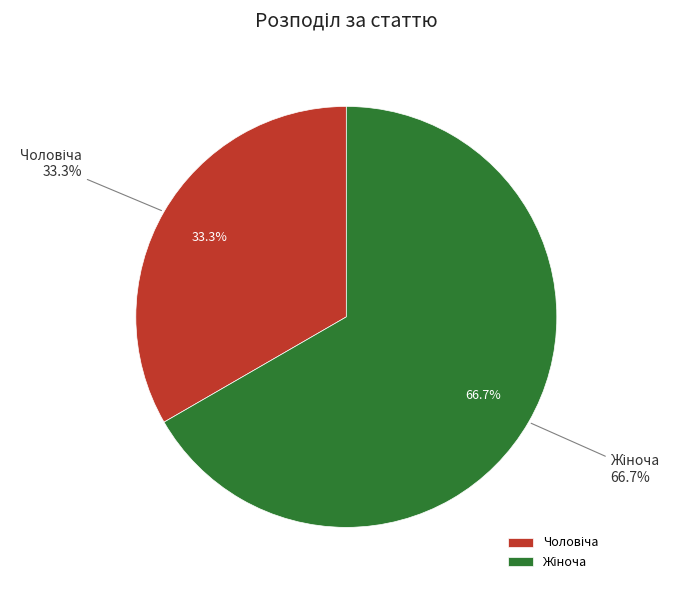

What is the largest slice in the pie chart?

Жіноча